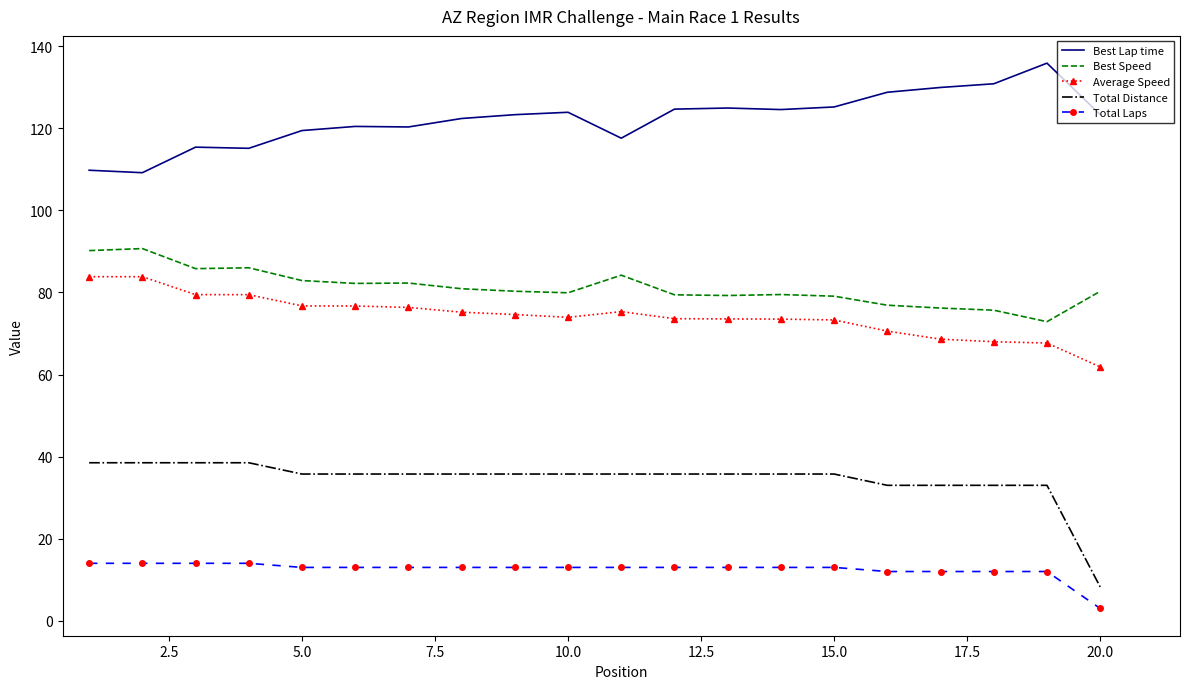

What is the difference between the maximum and minimum values in the Best Speed series?

17.8